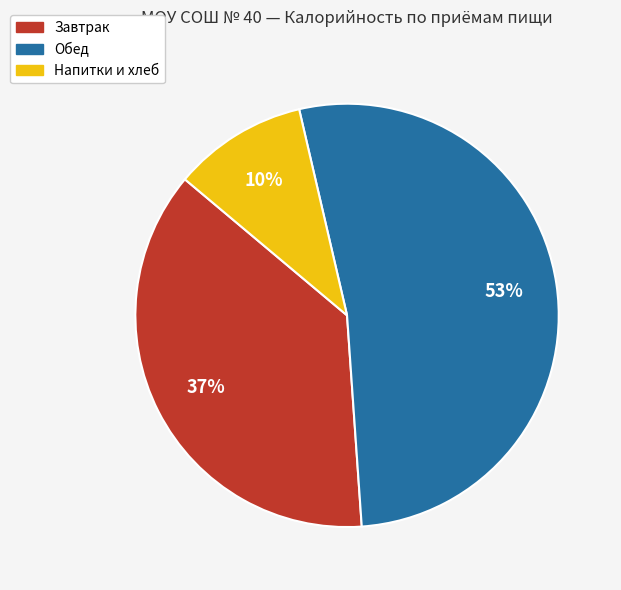

To the nearest percent, what is the average slice percentage?

33%